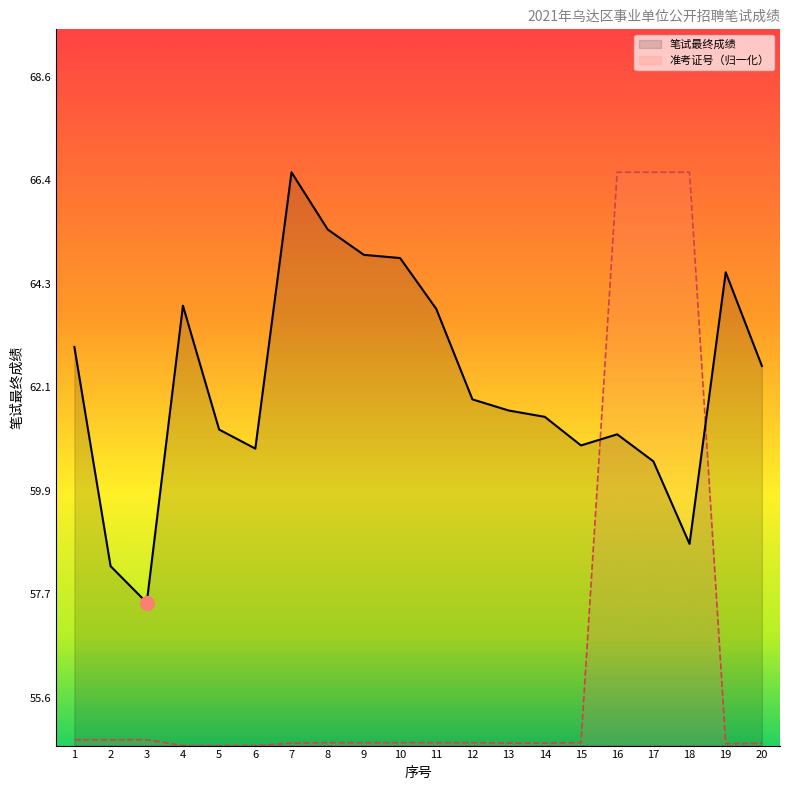

What is the highest value of the 准考证号 series?

66.6